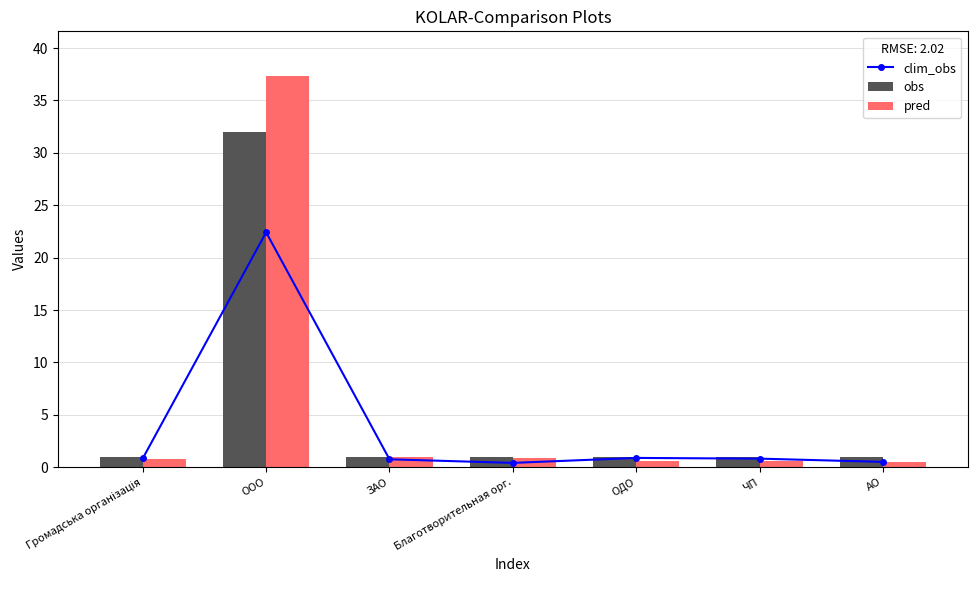

Read the obs value at Громадська організація.

1.0